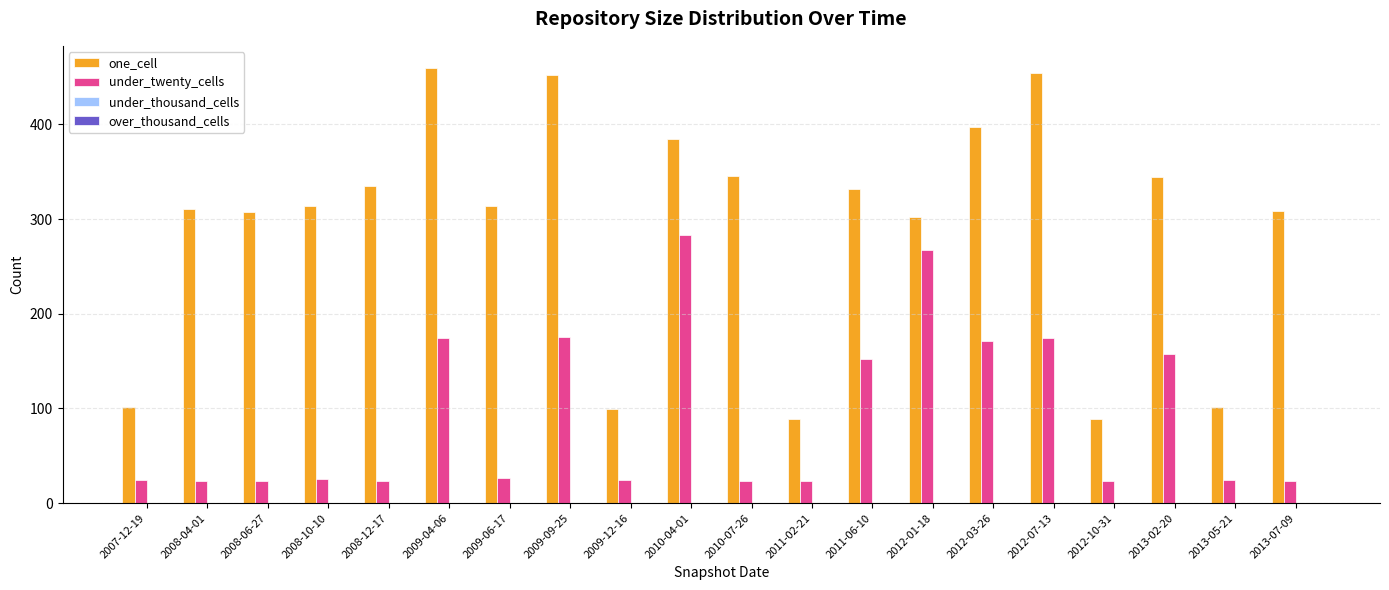

Between 2010-04-01 and 2013-02-20, which series saw the biggest shift?

under_twenty_cells